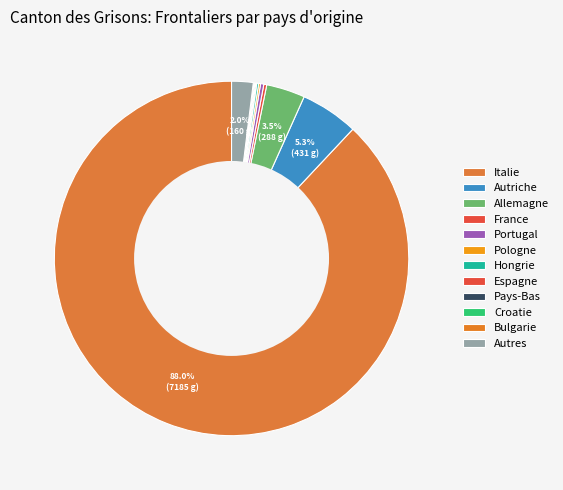

Is the sum of Espagne and Pays-Bas greater than half?

No